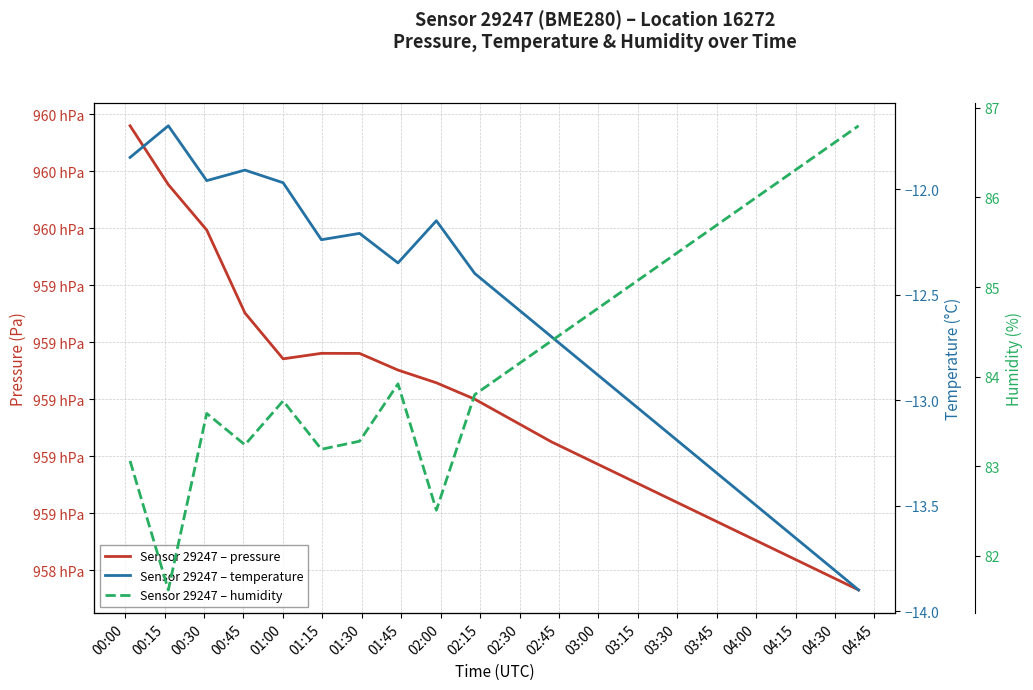

What is the sum of all temperature values?

-253.0